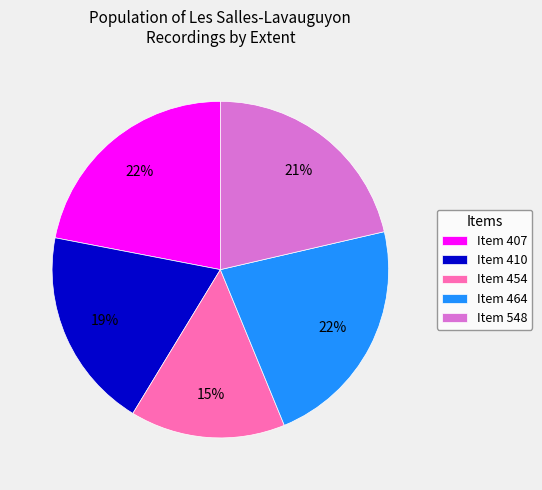

How many segments does this pie chart have?

5